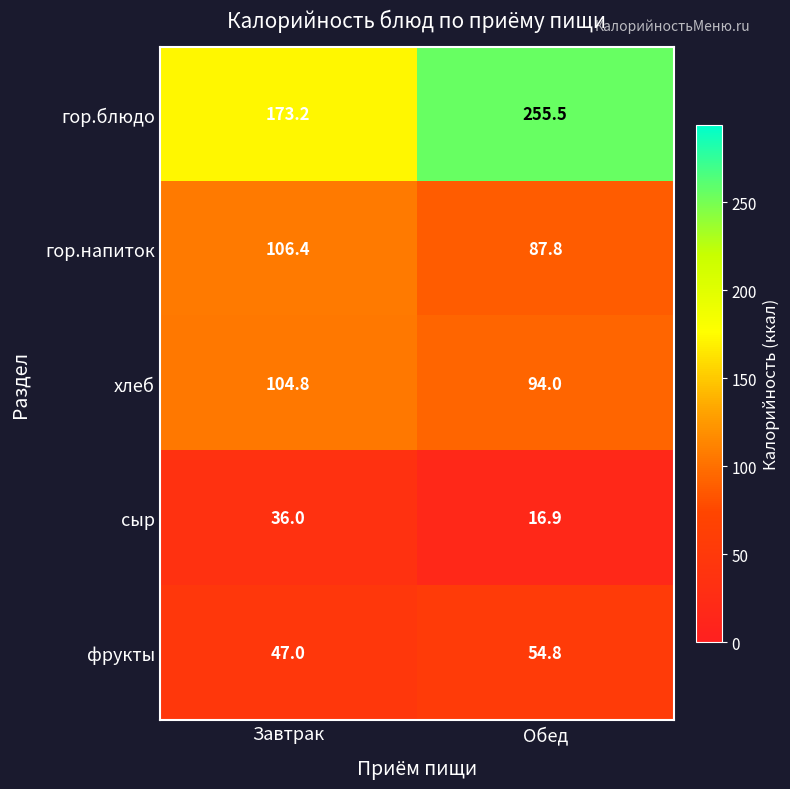

Where is фрукты nearest to the value 50?

Завтрак